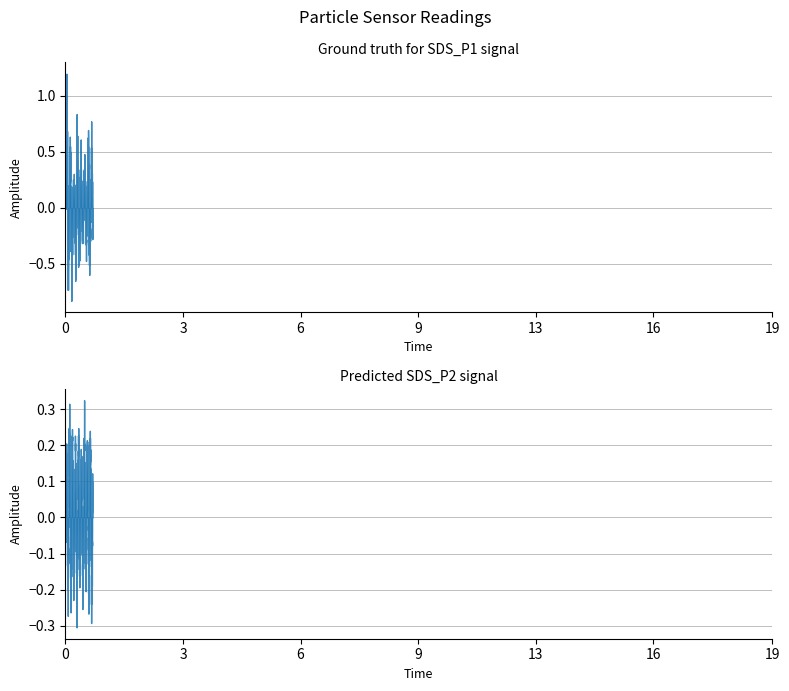

Rank the series by their maximum value, from lowest to highest.

SDS_P2, SDS_P1